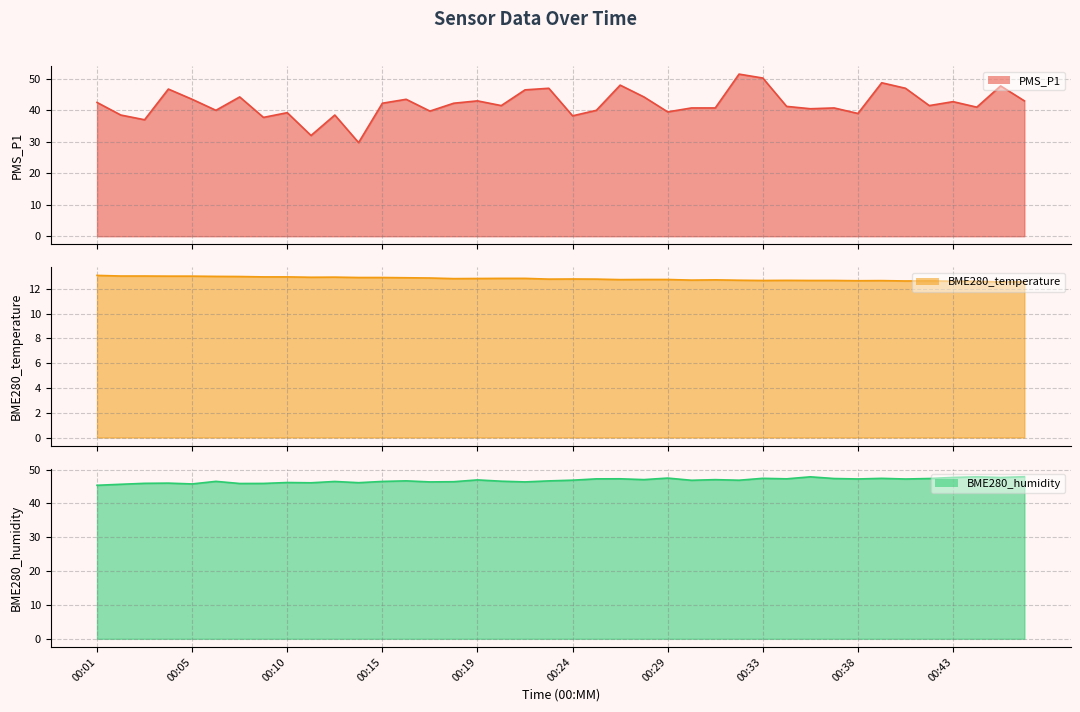

What is the smallest value displayed?

12.6